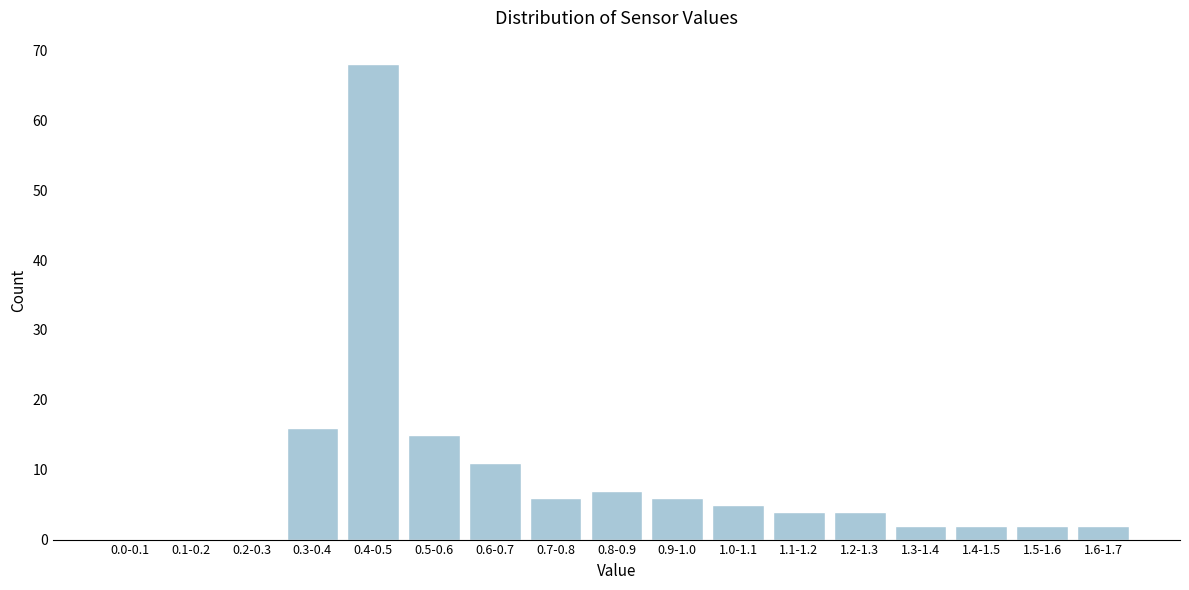

Reading left to right, what are all the values shown in this chart?

0.0-0.1=0	0.1-0.2=0	0.2-0.3=0	0.3-0.4=16	0.4-0.5=68	0.5-0.6=15	0.6-0.7=11	0.7-0.8=6	0.8-0.9=7	0.9-1.0=6	1.0-1.1=5	1.1-1.2=4	1.2-1.3=4	1.3-1.4=2	1.4-1.5=2	1.5-1.6=2	1.6-1.7=2